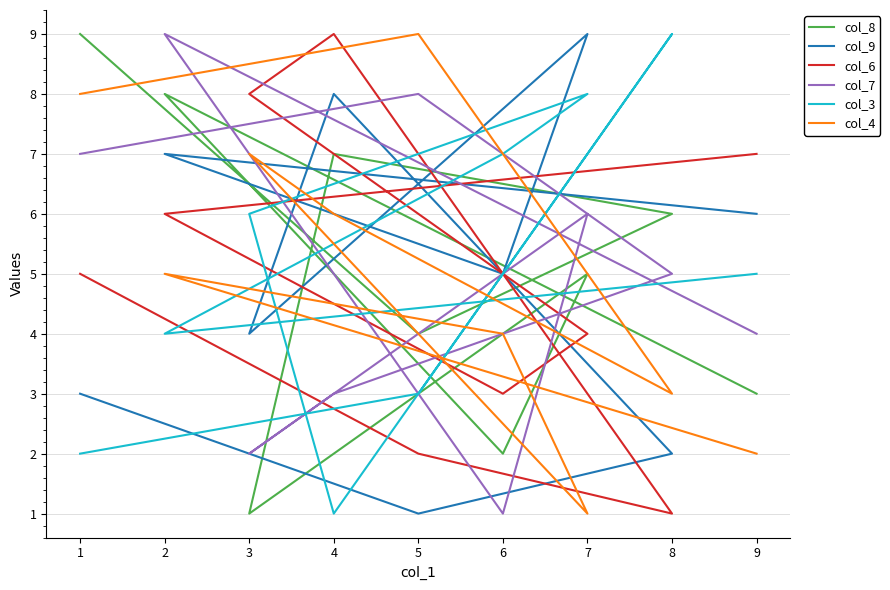

Which category has the highest value across all series?

1